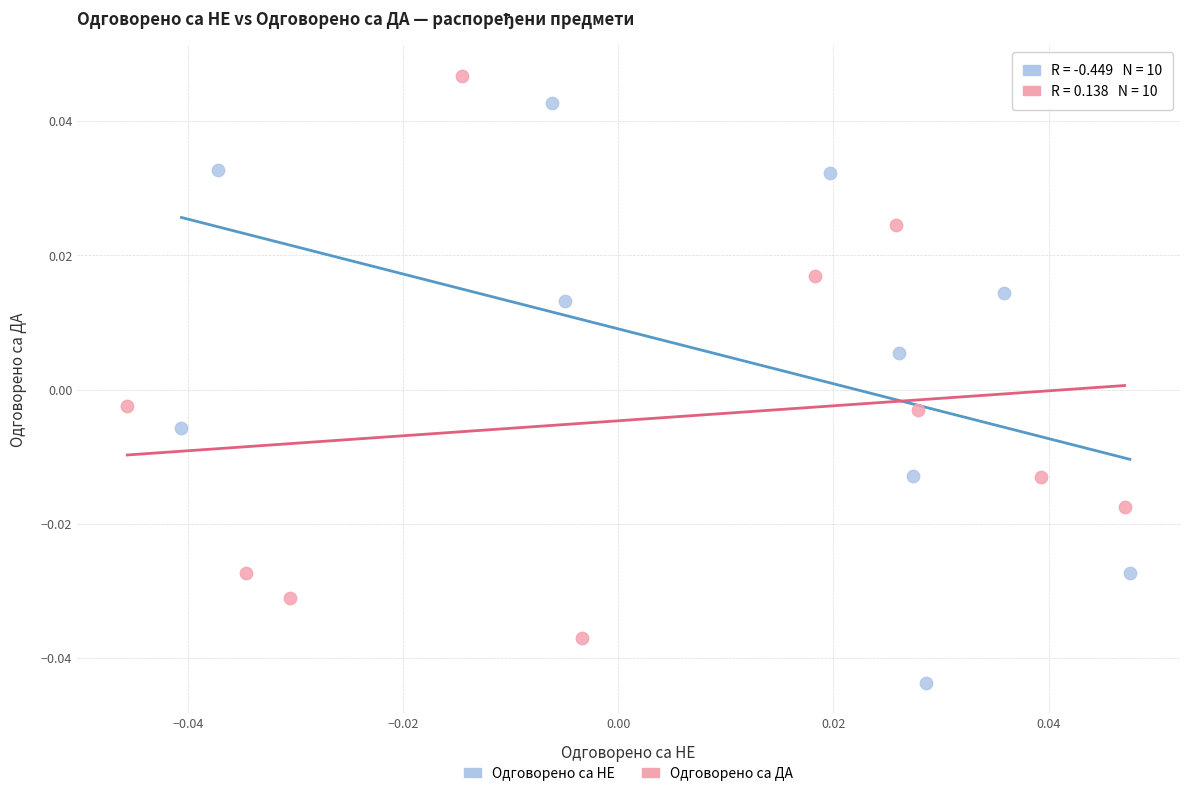

Which series reaches the minimum Y coordinate?

Одговорено са НЕ